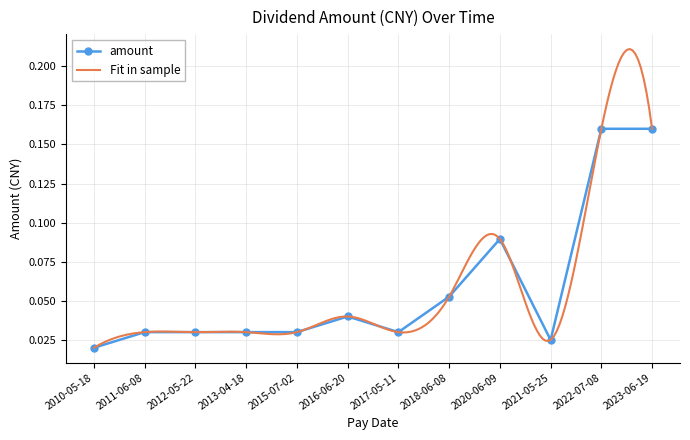

How many amount values are between 0 and 1?

12